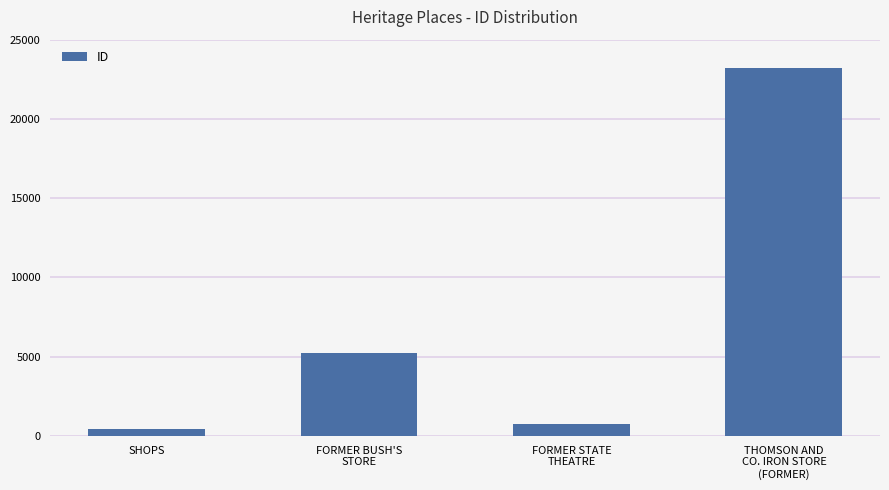

List the labels in order of value, smallest first.

SHOPS, FORMER STATE
THEATRE, FORMER BUSH'S
STORE, THOMSON AND
CO. IRON STORE
(FORMER)